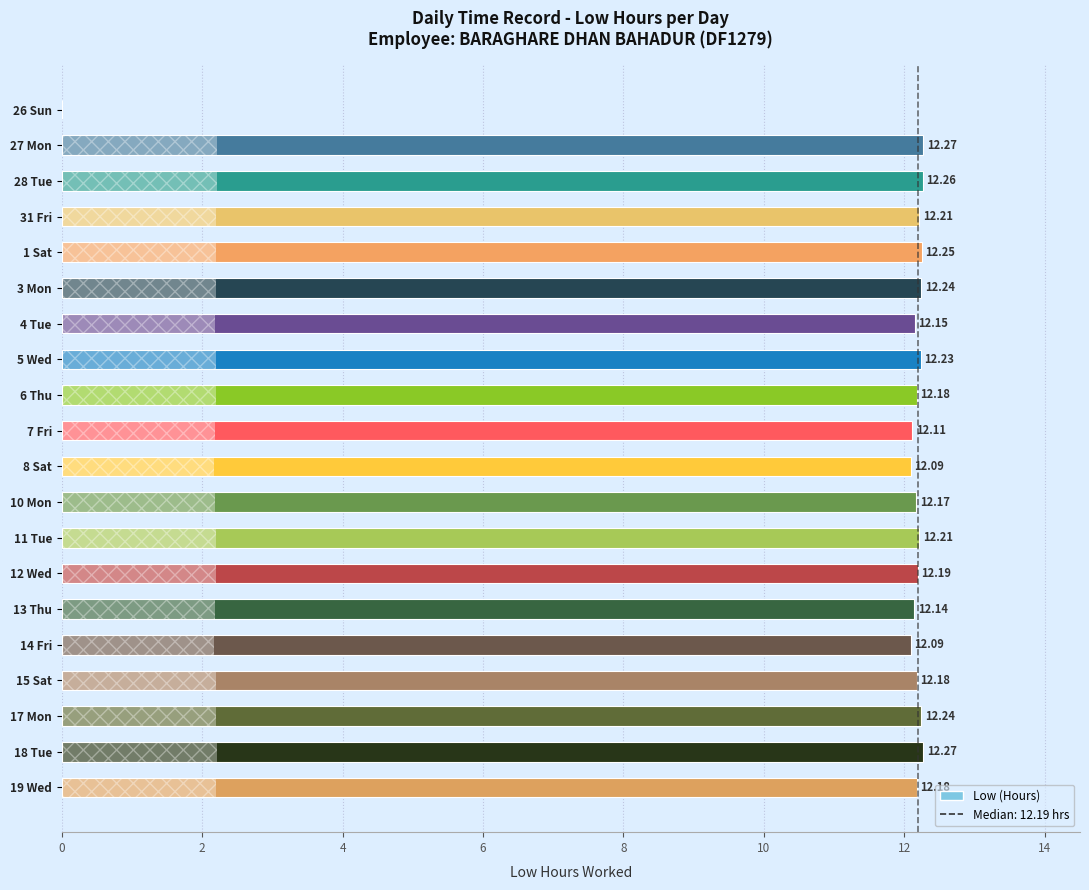

Are the bars horizontal?

Yes